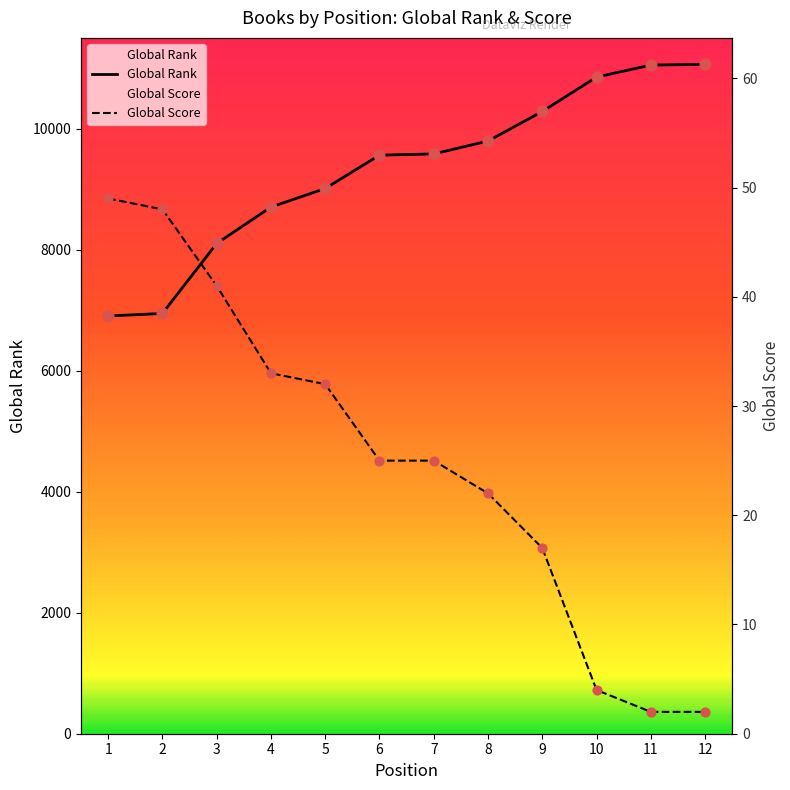

What is the total value across all series at 11?

11053